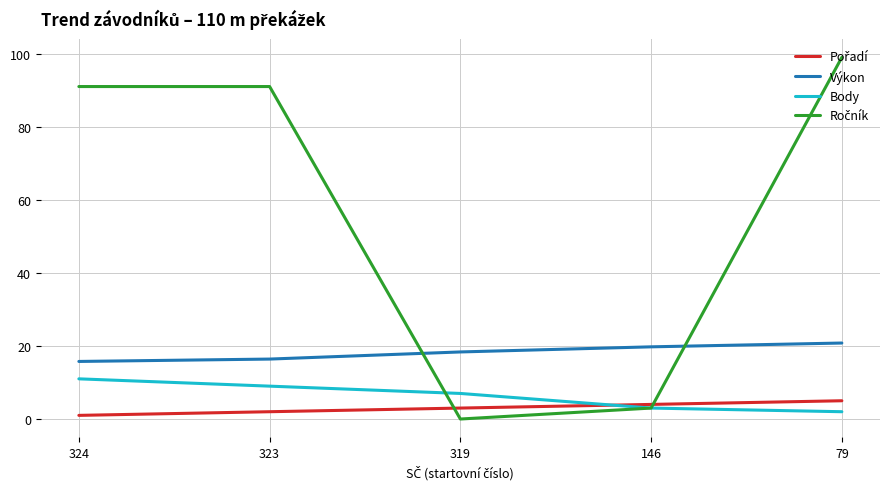

At how many categories does at least one series exceed 68?

3